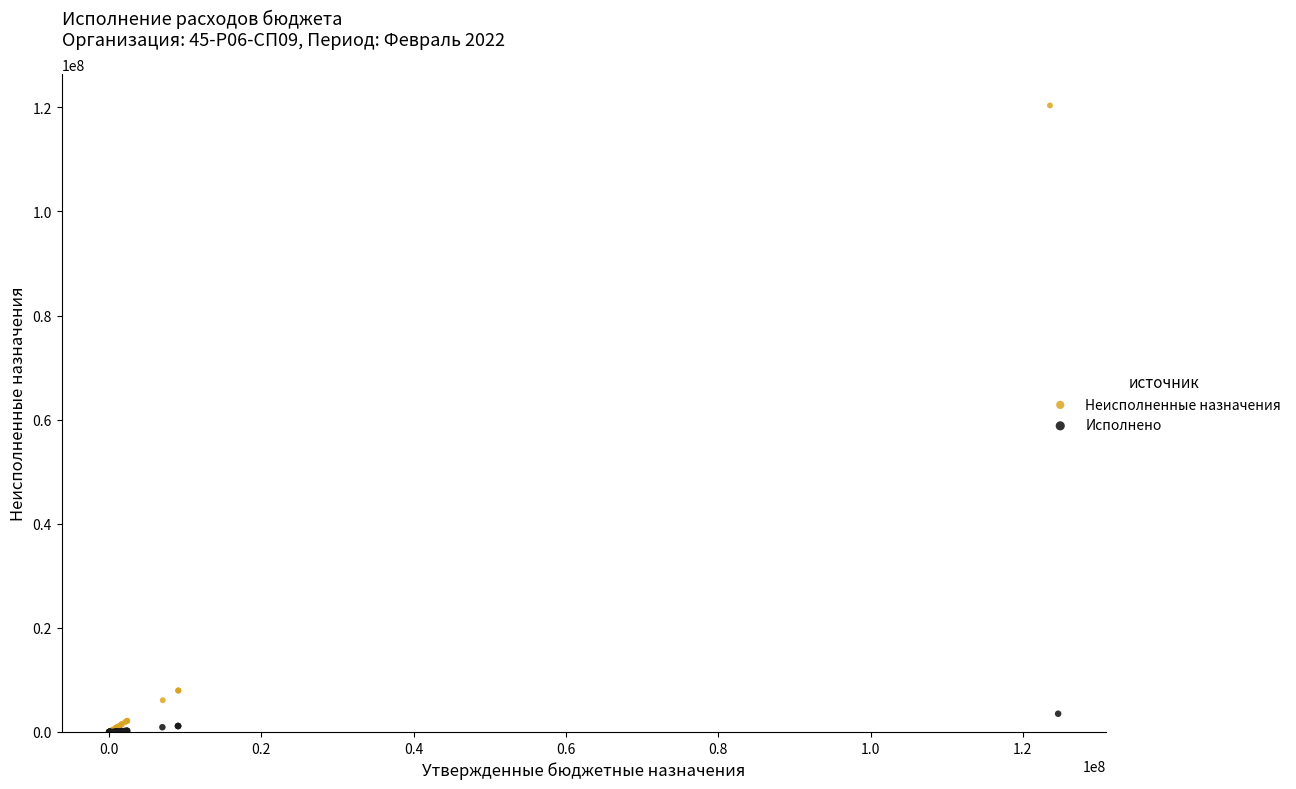

Which series has the largest Y range (max minus min)?

Неисполненные назначения